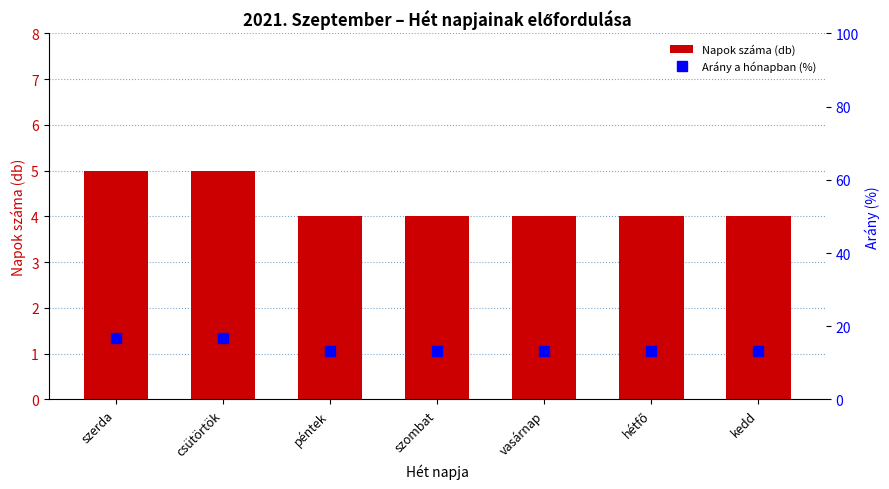

At how many categories does at least one series exceed 8?

7